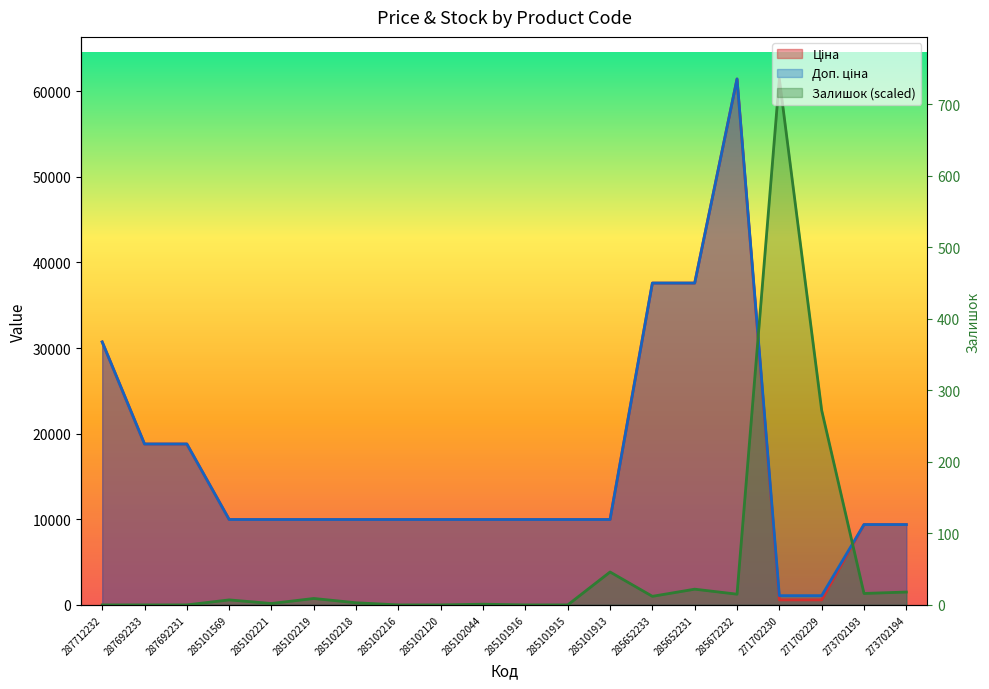

What is the difference between the Залишок values at 287692231 and 285102218?

250.8